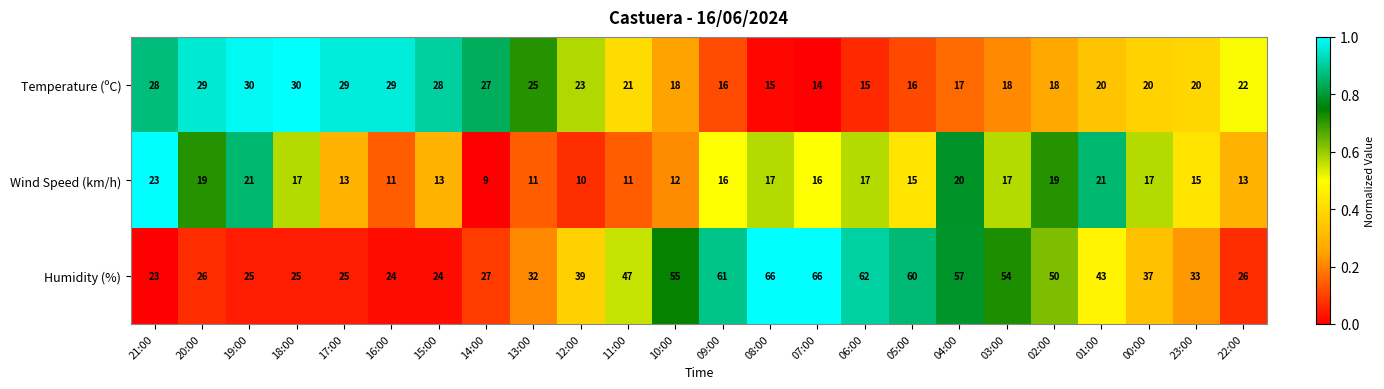

The Wind Speed (km/h) series shows 15 at 05:00. True or false?

True